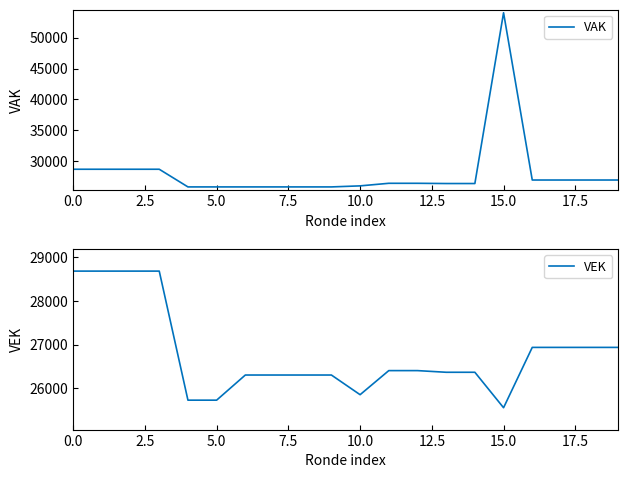

How many interior local valleys does the VEK series have?

2